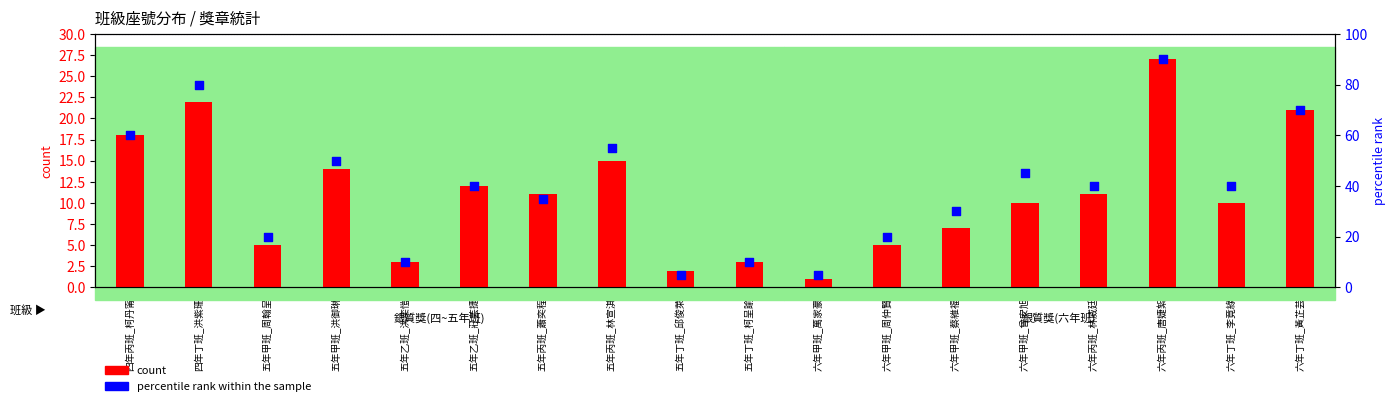

At how many categories does at least one series exceed 1?

18